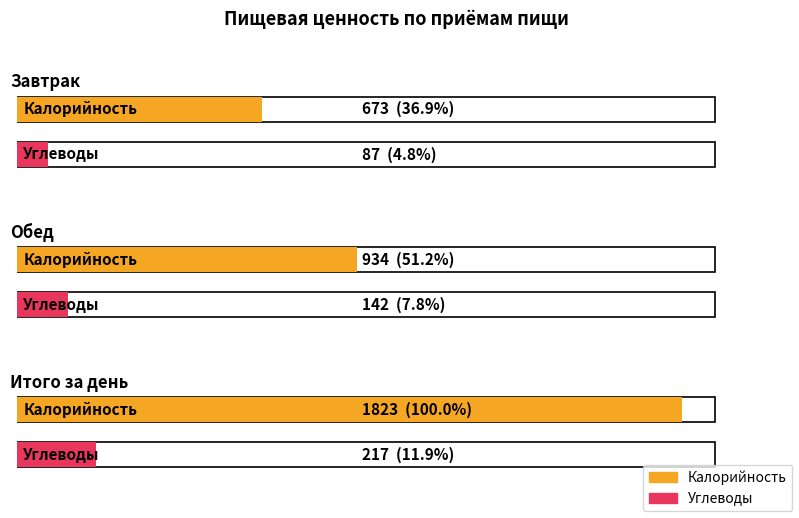

How many groups of bars are there?

3